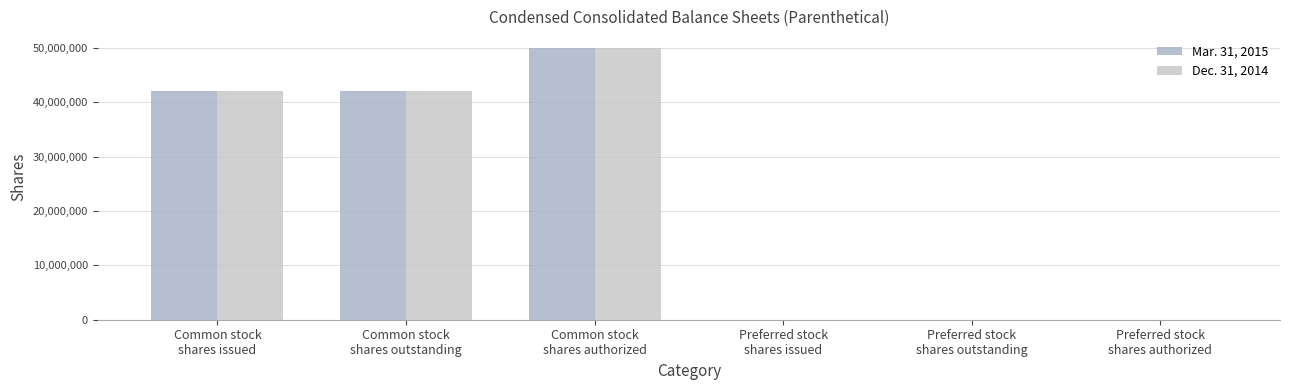

The value of Mar. 31, 2015 at Preferred stock
shares outstanding is 0. True or false?

True